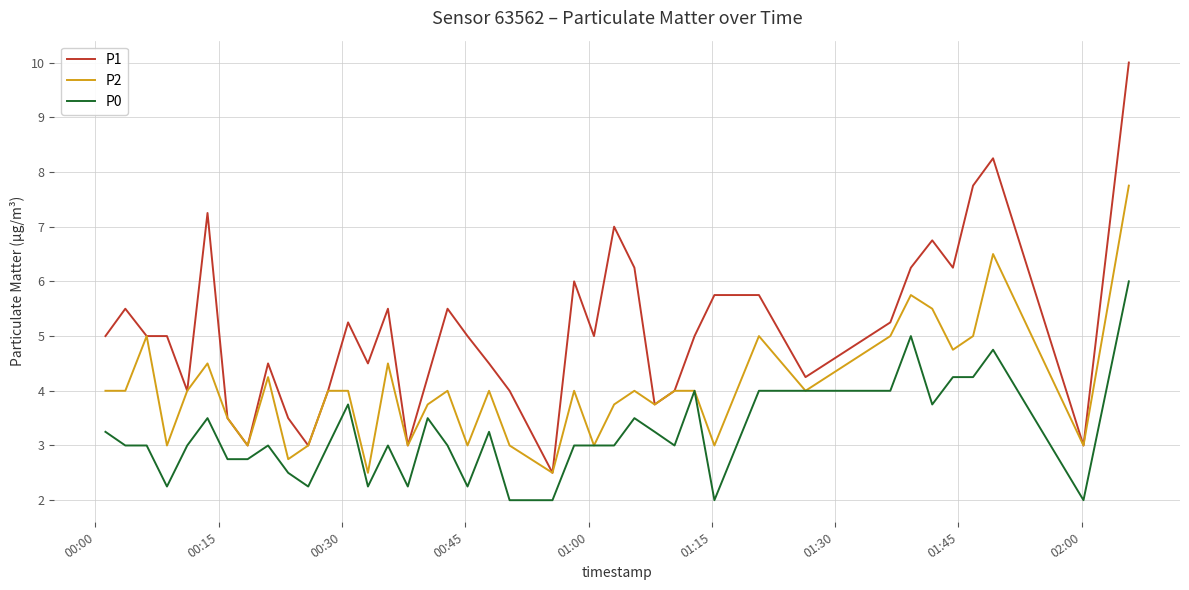

Which series has the largest total across all categories?

P1